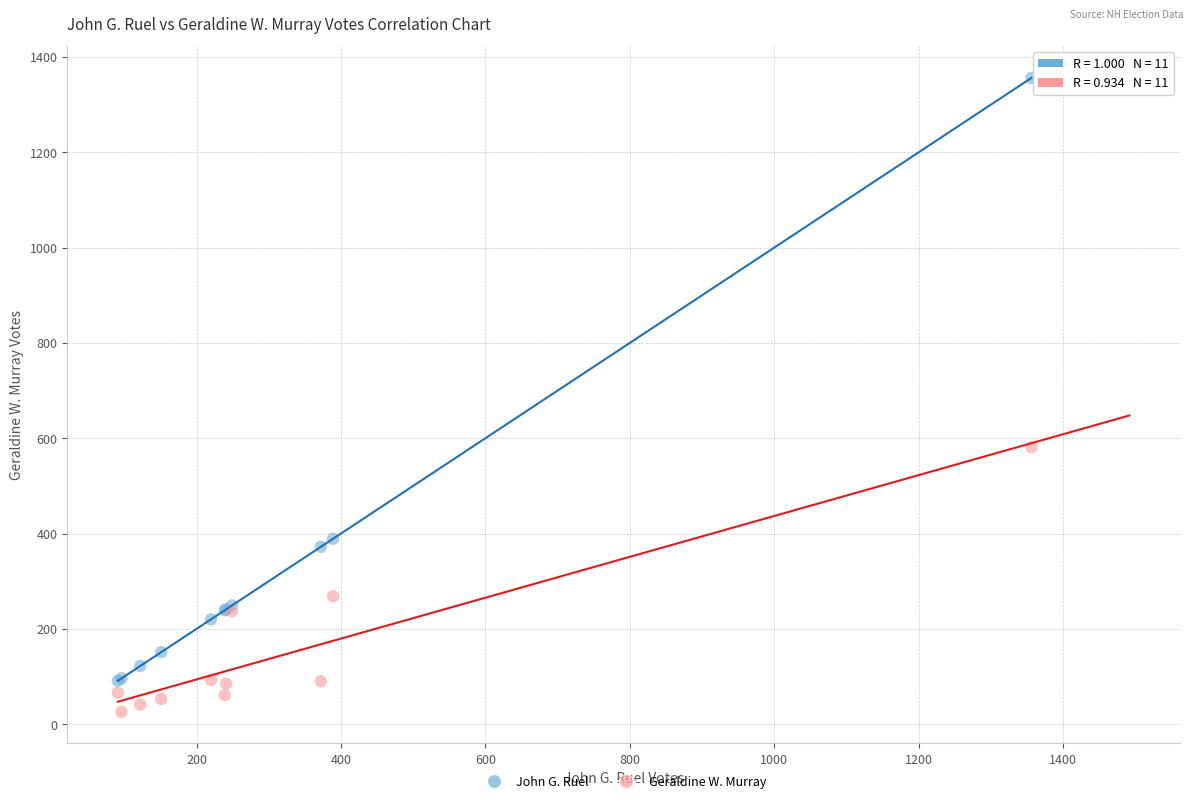

Which series reaches the maximum Y coordinate?

John G. Ruel